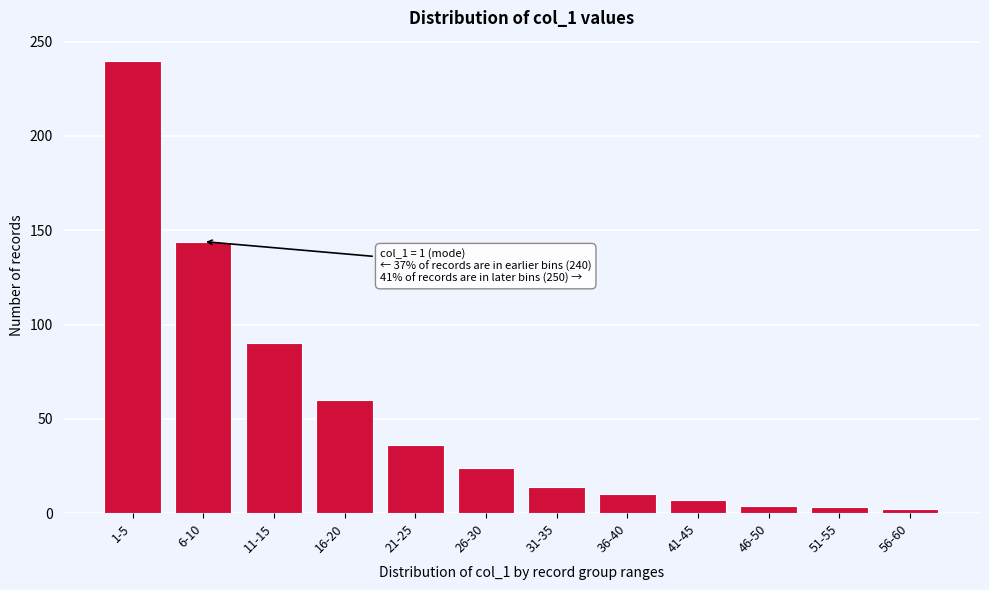

Which has a higher value, 11-15 or 16-20?

11-15